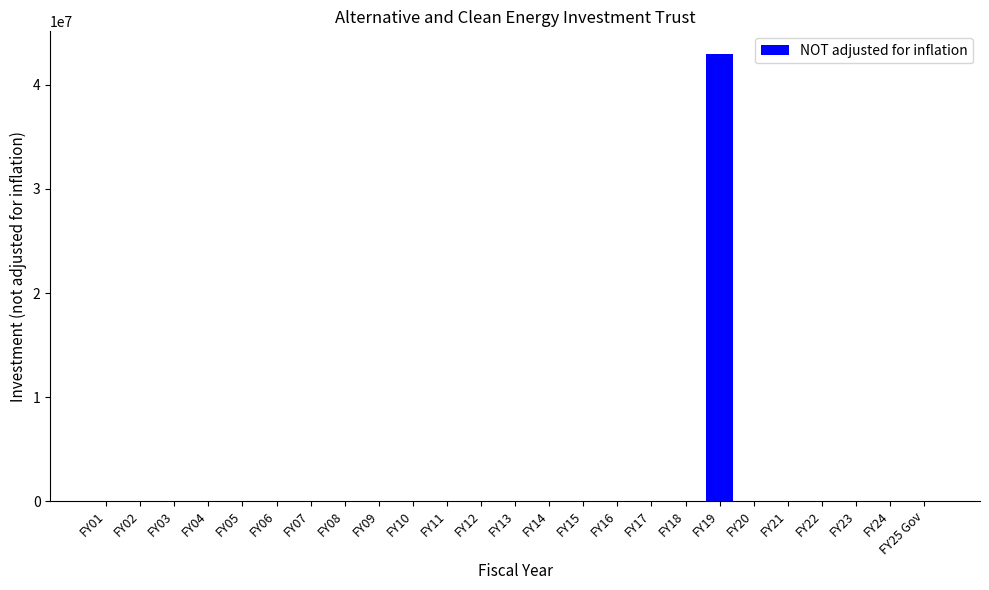

Reading left to right, list all the values displayed in this chart.

0	0	0	0	0	0	0	0	0	0	0	0	0	0	0	0	0	0	43000000	0	0	0	0	0	0